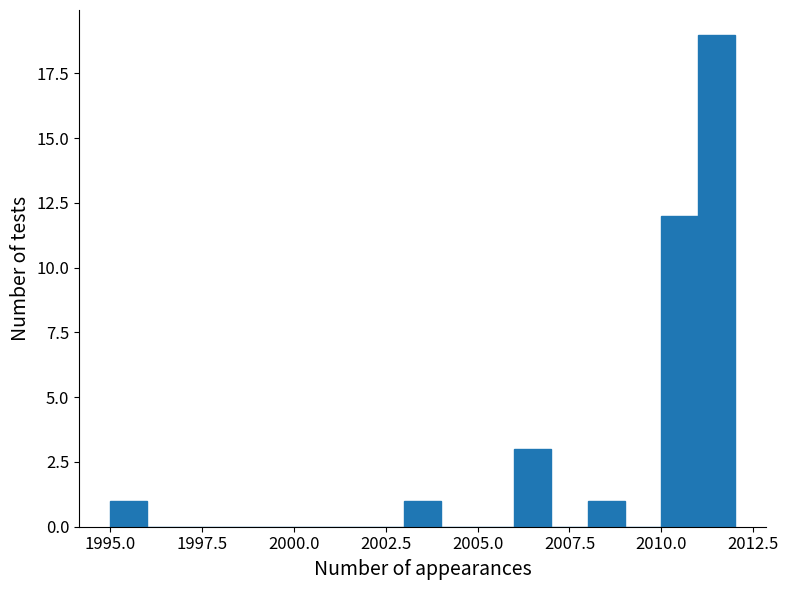

Around what value on the x-axis is the tallest bar? Give the approximate position of its centre, as read against the axis.

2011.5